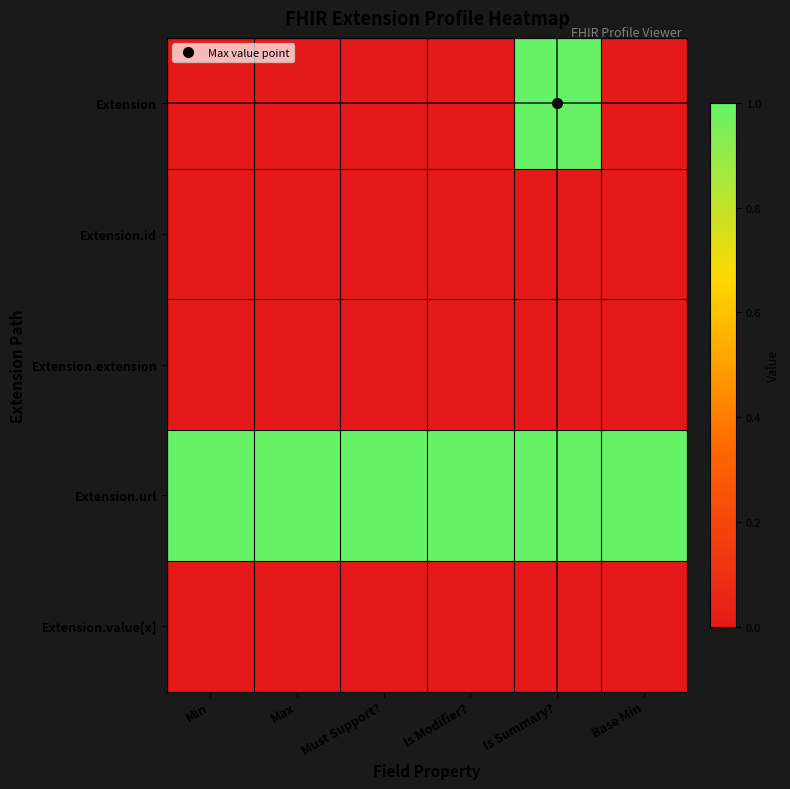

Reading right to left, transcribe all the data shown in this chart.

Extension: Base Min=0	Is Summary?=1	Is Modifier?=0	Must Support?=0	Max=0	Min=0
Extension.id: Base Min=0	Is Summary?=0	Is Modifier?=0	Must Support?=0	Max=0	Min=0
Extension.extension: Base Min=0	Is Summary?=0	Is Modifier?=0	Must Support?=0	Max=0	Min=0
Extension.url: Base Min=1	Is Summary?=1	Is Modifier?=1	Must Support?=1	Max=1	Min=1
Extension.value[x]: Base Min=0	Is Summary?=0	Is Modifier?=0	Must Support?=0	Max=0	Min=0